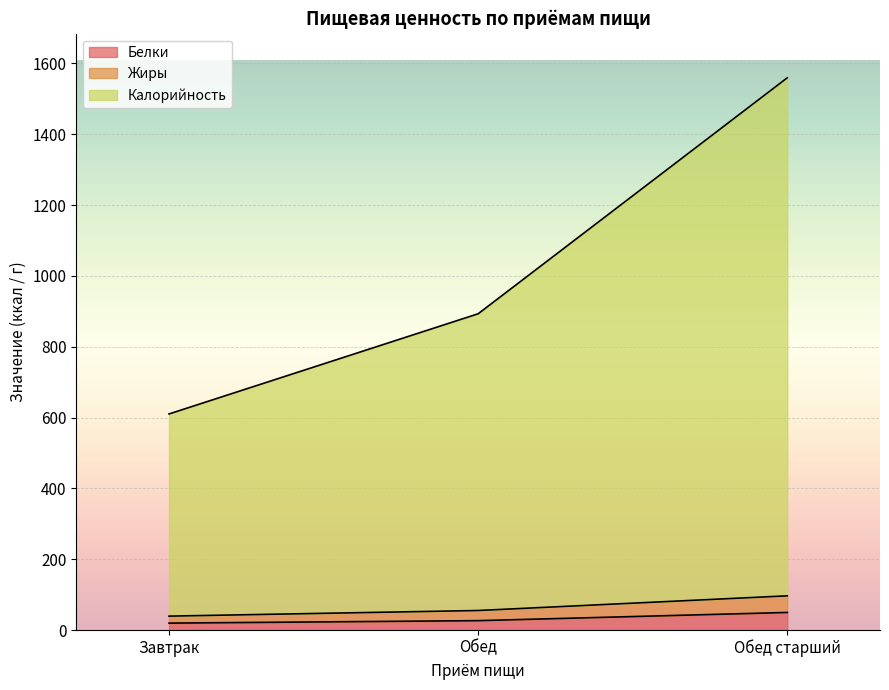

What are all the series names shown in the legend?

Белки, Жиры, Калорийность